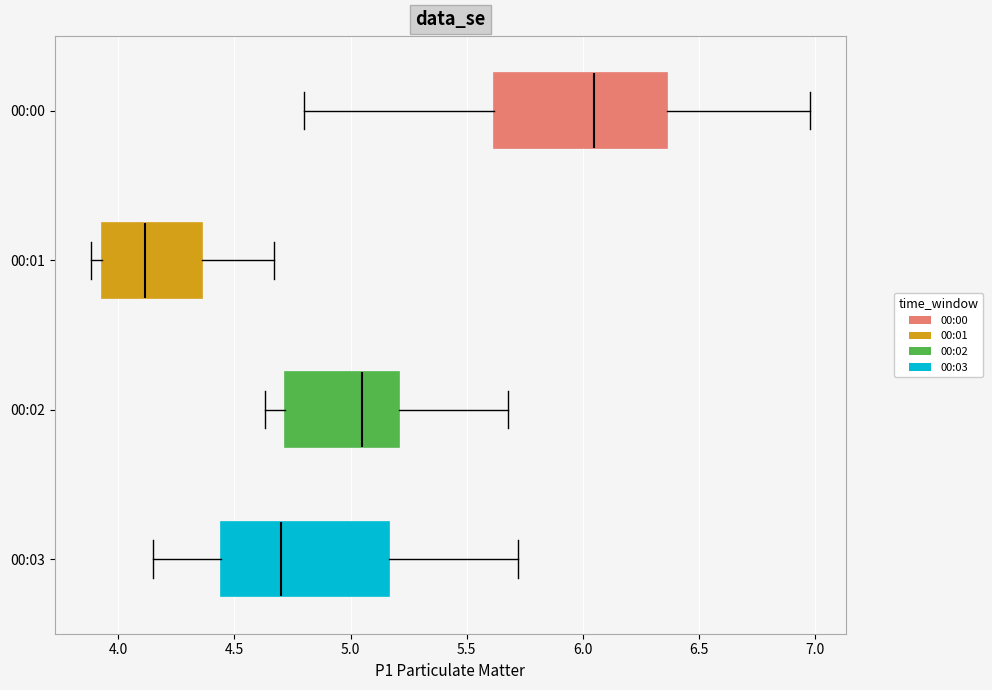

Where does the left whisker of the box for 00:00 end on the x-axis? The values are not printed on the chart, so give them approximately, as read against the axis.

4.80